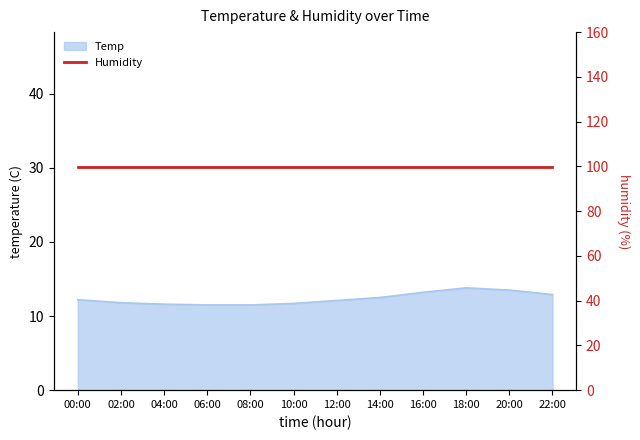

What is the difference between the maximum and minimum values?

2.3